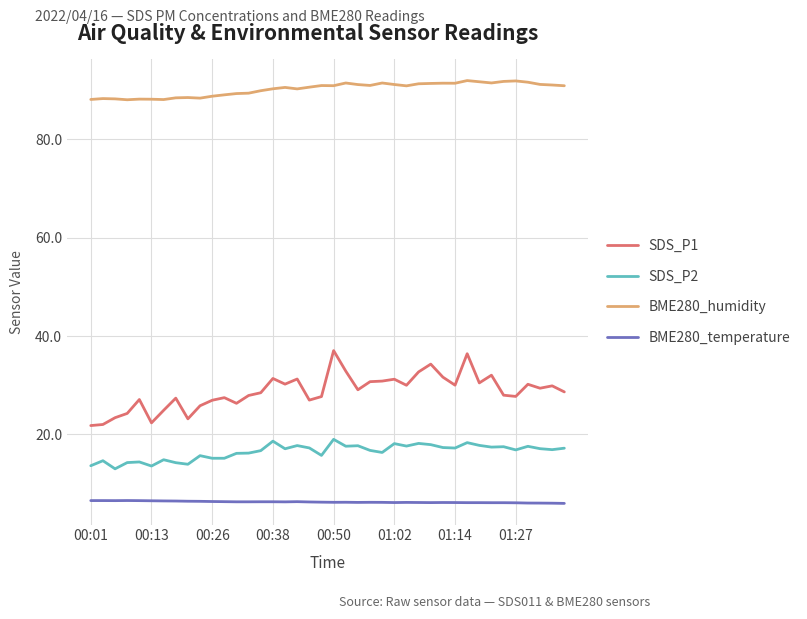

What is the difference between the maximum and minimum values in the BME280_humidity series?

3.9